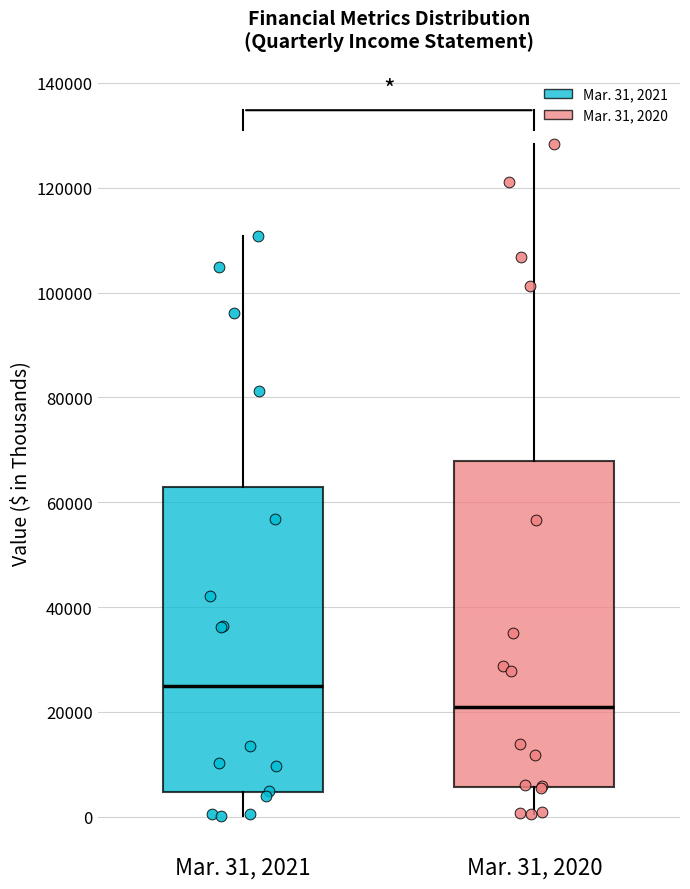

Comparing the boxes themselves (not the whiskers), which one is the tallest?

Mar. 31, 2020